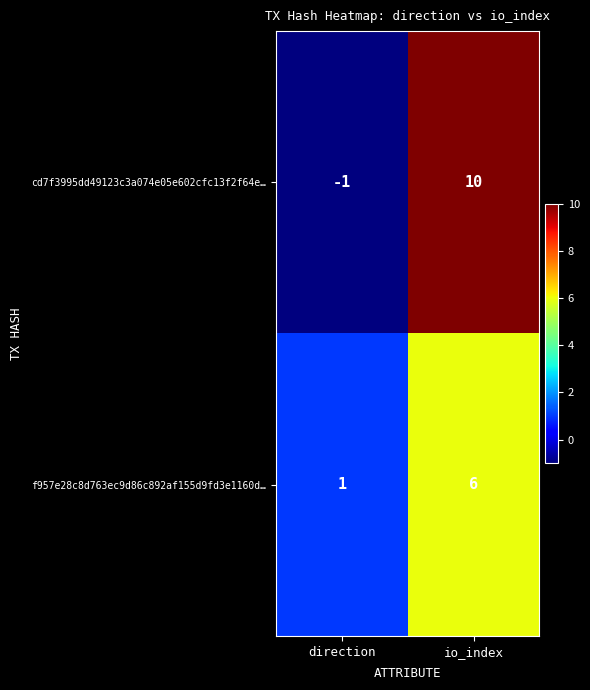

What is the sum of all f957e28c8d763ec9d86c892af155d9fd3e1160d… values?

7